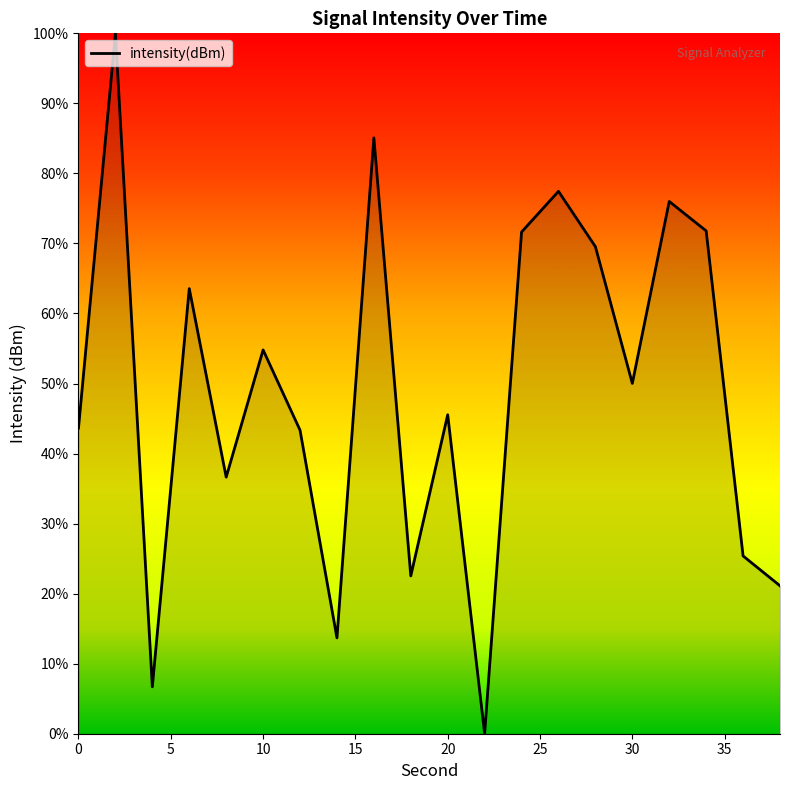

What is the greatest value displayed?

100.0